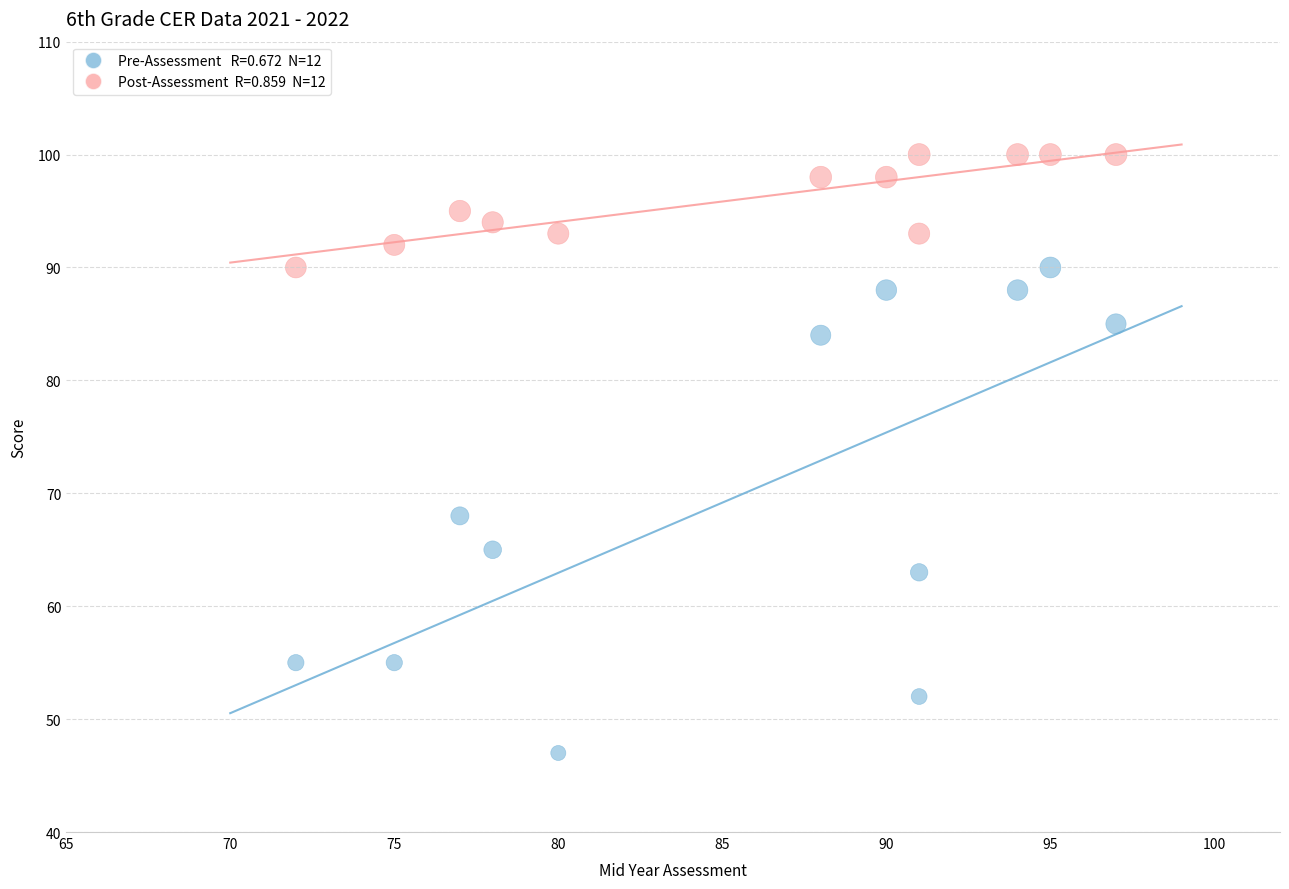

Across all data points, what is the range of Y values (max minus min)?

53